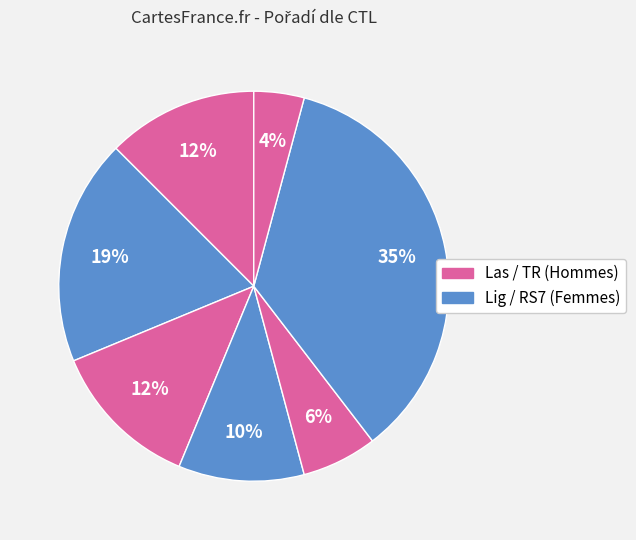

Count the number of slices in the pie.

7